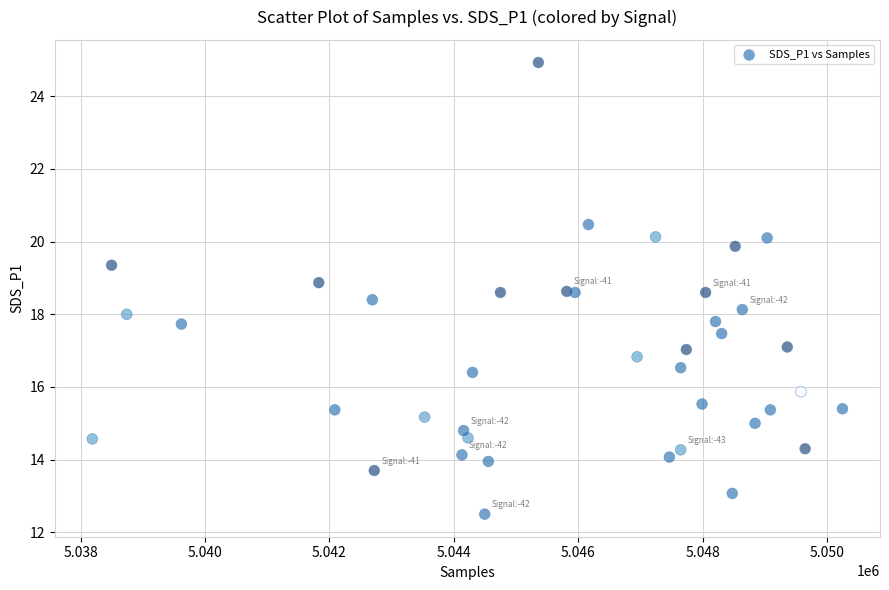

What is the range of X values (max minus min)?

12064.0